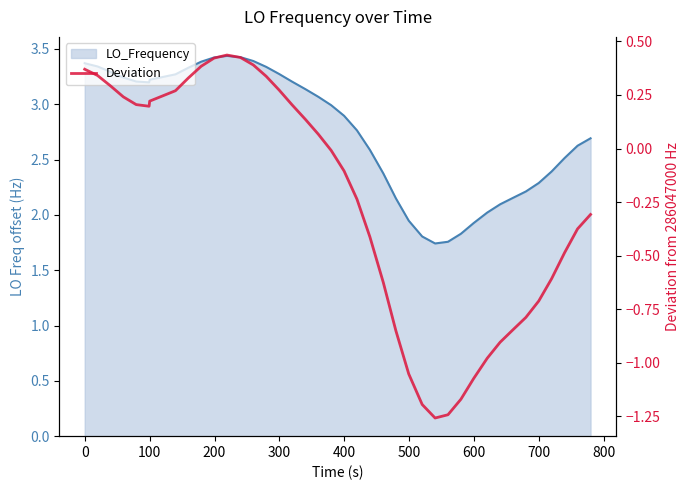

True or false: the data shows 0.1 at 600.

False